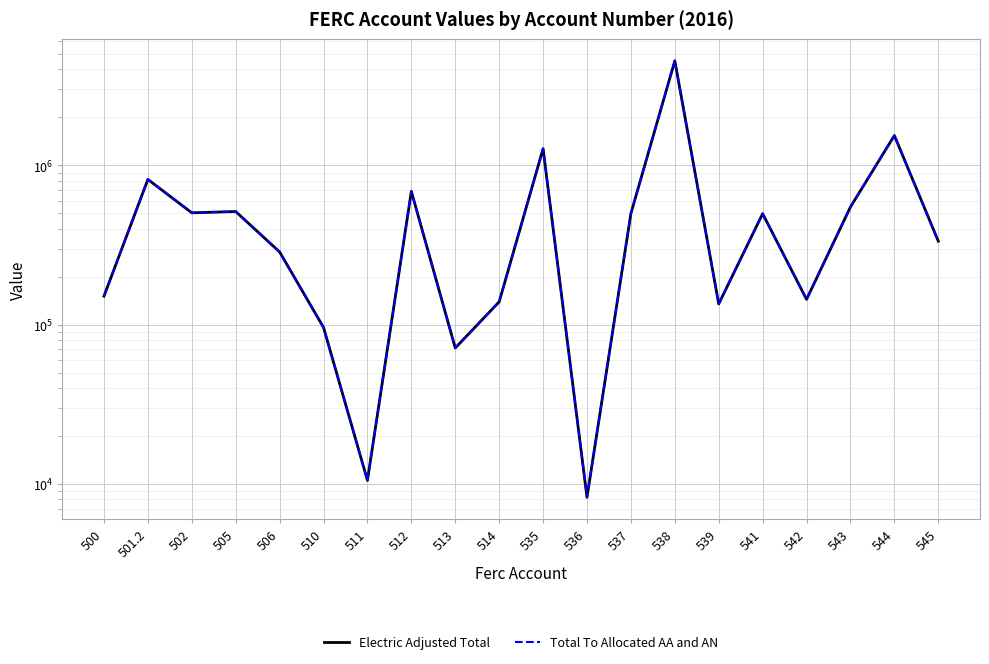

At which label is Electric Adjusted Total closest to 2269921?

544